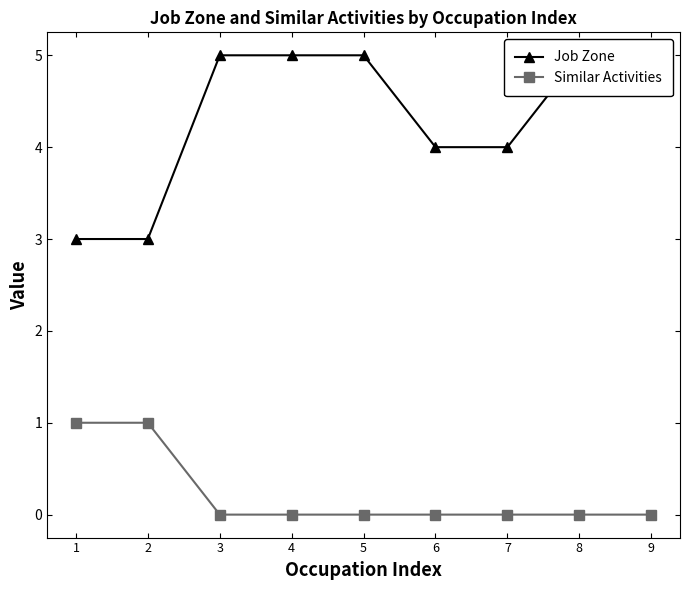

True or false: Similar Activities and Job Zone cross at least once.

False